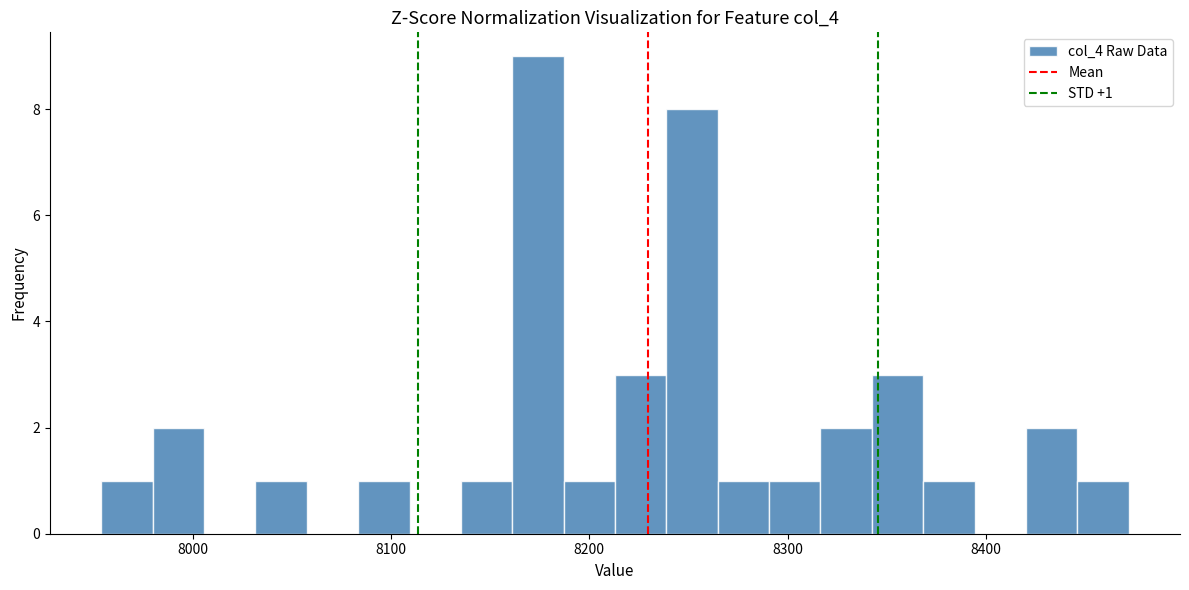

Around what value on the x-axis is the tallest bar? Give the approximate position of its centre, as read against the axis.

8170